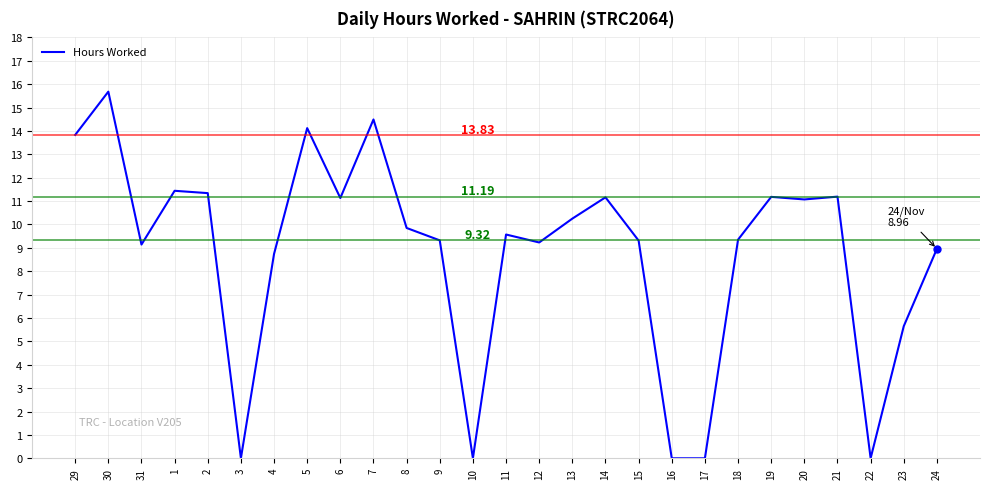

How many lines are shown in the chart?

1